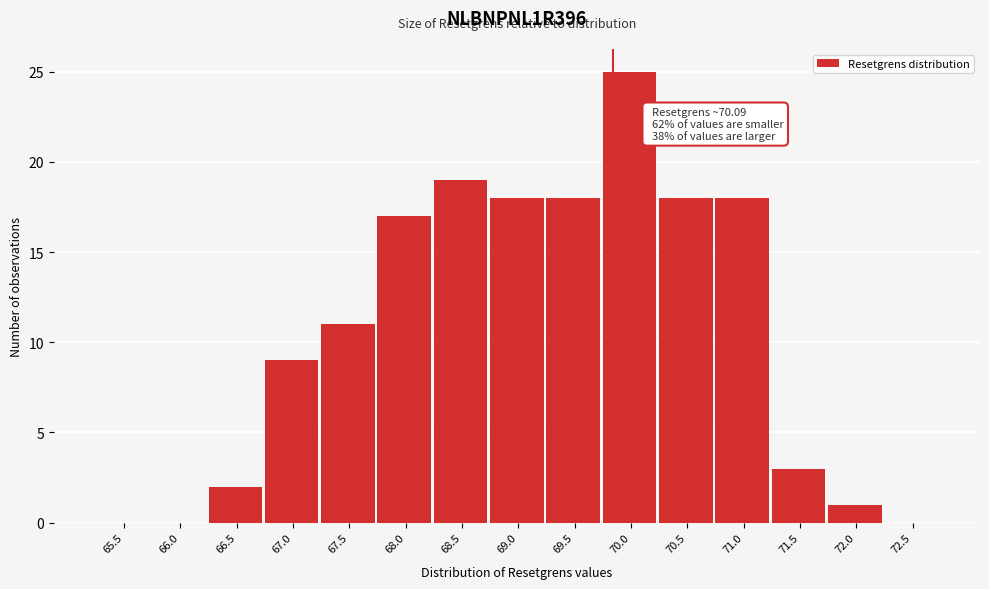

Reading left to right, transcribe all the data shown in this chart.

65.5=0	66.0=0	66.5=2	67.0=9	67.5=11	68.0=17	68.5=19	69.0=18	69.5=18	70.0=25	70.5=18	71.0=18	71.5=3	72.0=1	72.5=0